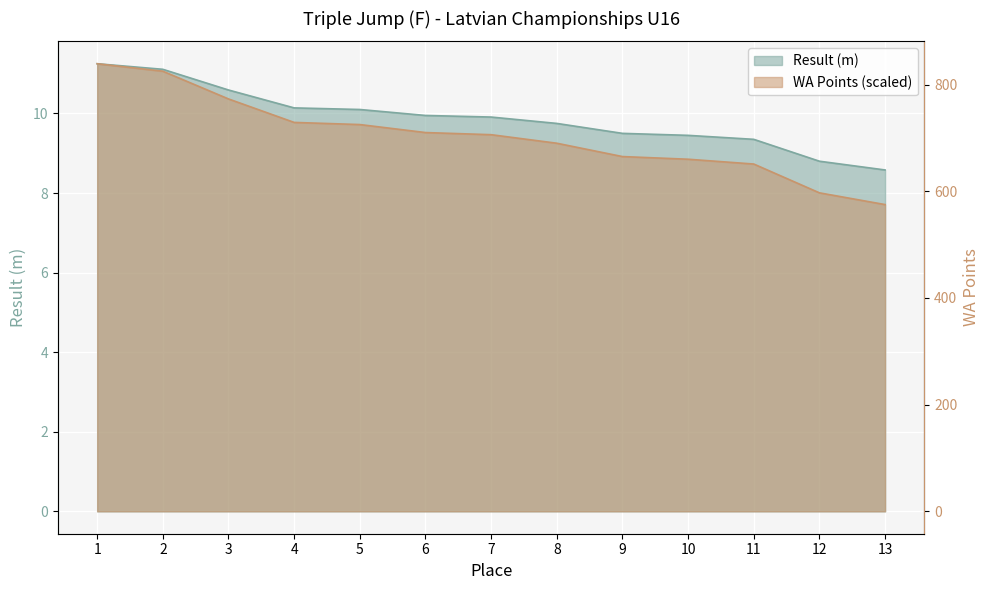

True or false: WA and Result intersect in this chart.

False